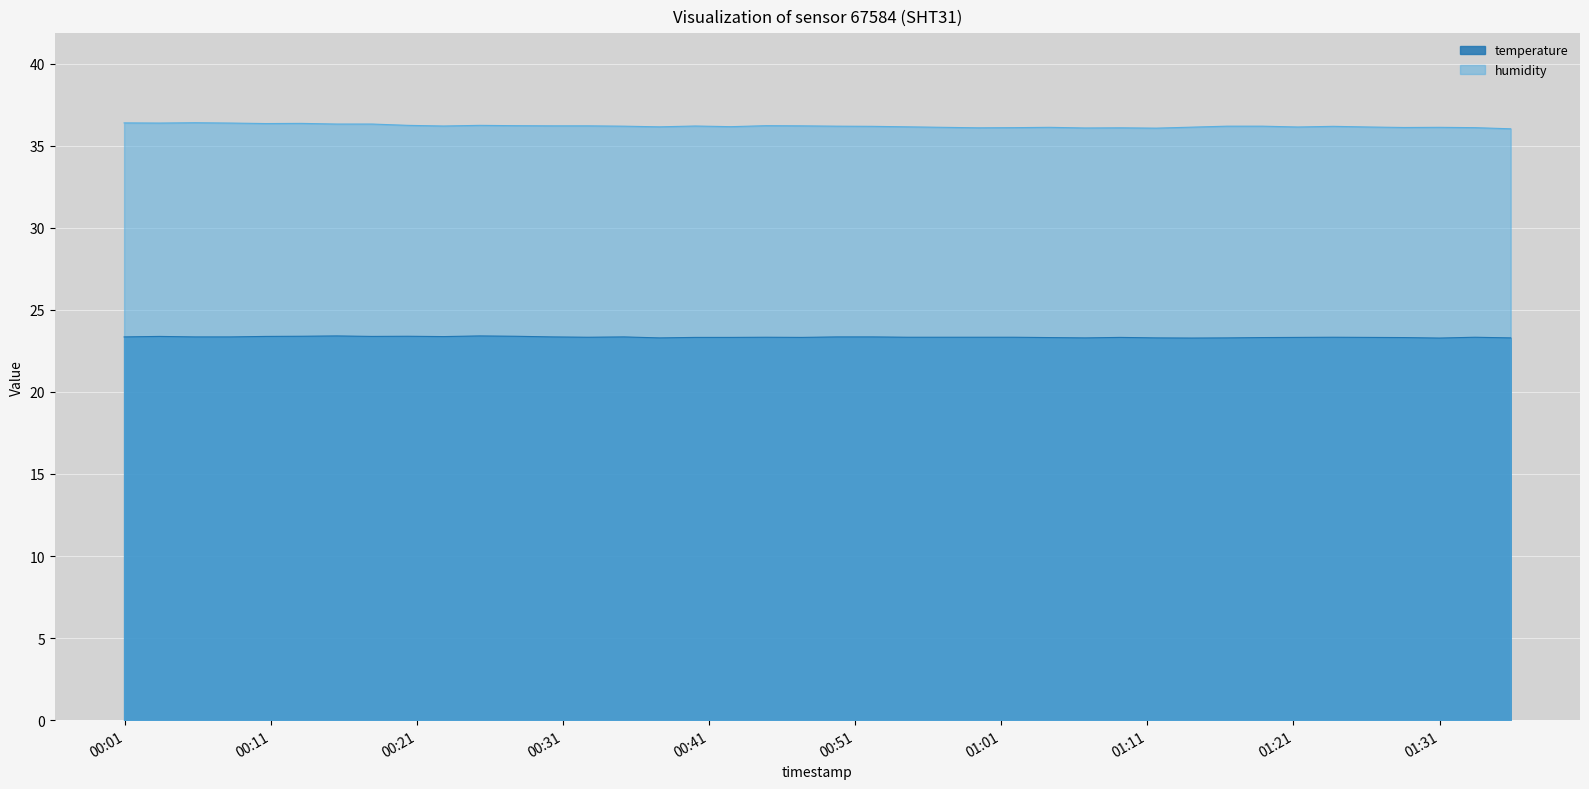

Rank the categories by temperature value from lowest to highest.

2023-02-20T01:14:01, 2023-02-20T01:30:59, 2023-02-20T00:37:36, 2023-02-20T01:06:44, 2023-02-20T01:11:36, 2023-02-20T01:16:27, 2023-02-20T01:35:52, 2023-02-20T01:04:17, 2023-02-20T01:18:52, 2023-02-20T01:28:34, 2023-02-20T00:40:03, 2023-02-20T00:42:29, 2023-02-20T00:47:19, 2023-02-20T01:09:09, 2023-02-20T01:21:18, 2023-02-20T01:26:09, 2023-02-20T00:32:42, 2023-02-20T00:44:54, 2023-02-20T00:54:36, 2023-02-20T00:57:01, 2023-02-20T00:59:27, 2023-02-20T01:01:52, 2023-02-20T01:23:43, 2023-02-20T01:33:25, 2023-02-20T00:00:57, 2023-02-20T00:05:48, 2023-02-20T00:08:13, 2023-02-20T00:30:16, 2023-02-20T00:35:10, 2023-02-20T00:49:45, 2023-02-20T00:52:10, 2023-02-20T00:22:49, 2023-02-20T00:03:22, 2023-02-20T00:10:39, 2023-02-20T00:17:55, 2023-02-20T00:13:04, 2023-02-20T00:20:23, 2023-02-20T00:27:42, 2023-02-20T00:15:30, 2023-02-20T00:25:17